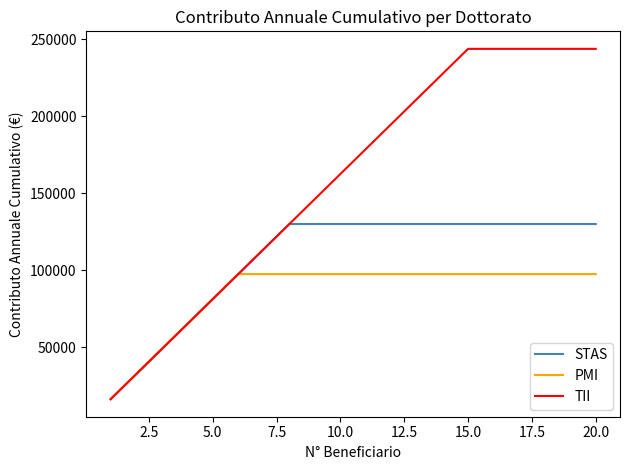

What is the greatest value displayed?

243645